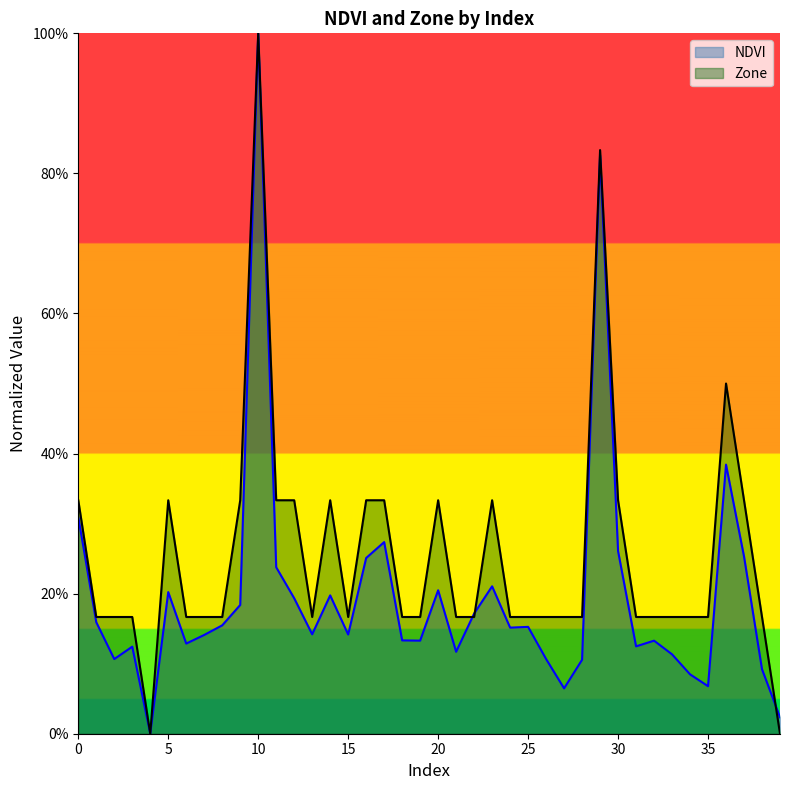

Which category has the highest value in the NDVI series?

10